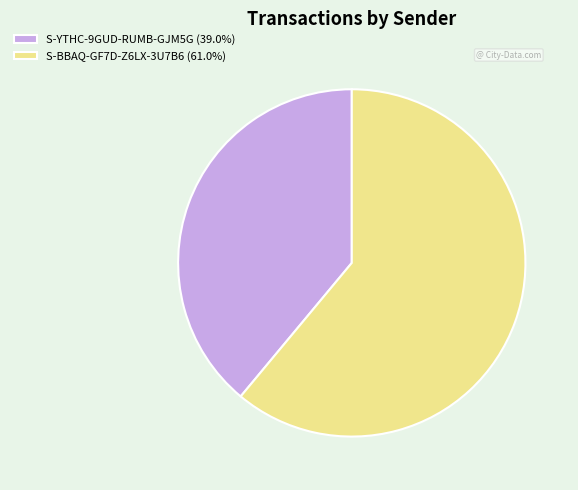

What is the largest slice in the pie chart?

S-BBAQ-GF7D-Z6LX-3U7B6